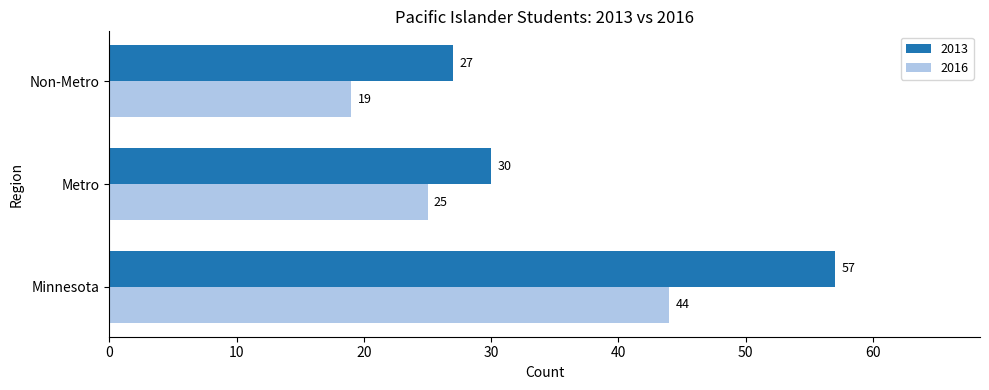

What is the lowest value of the 2016 series?

19